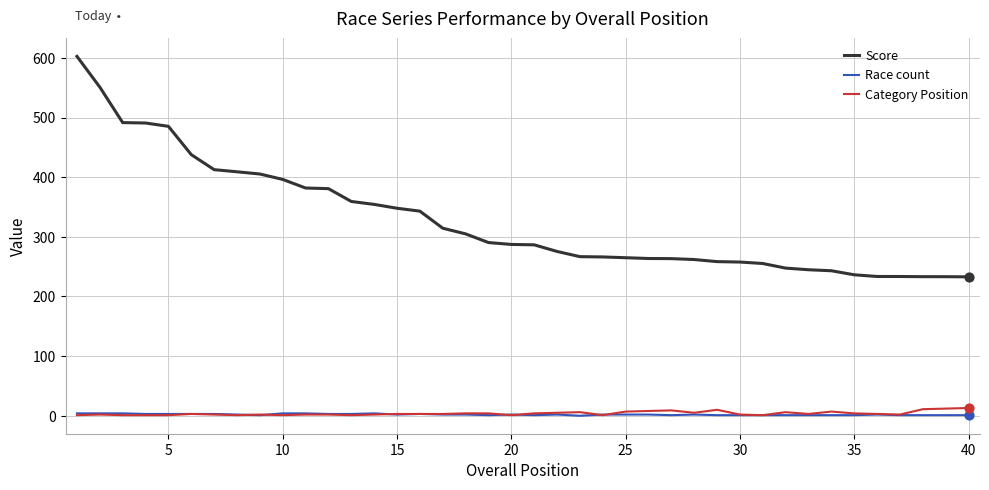

Which series has the widest spread of values?

Score